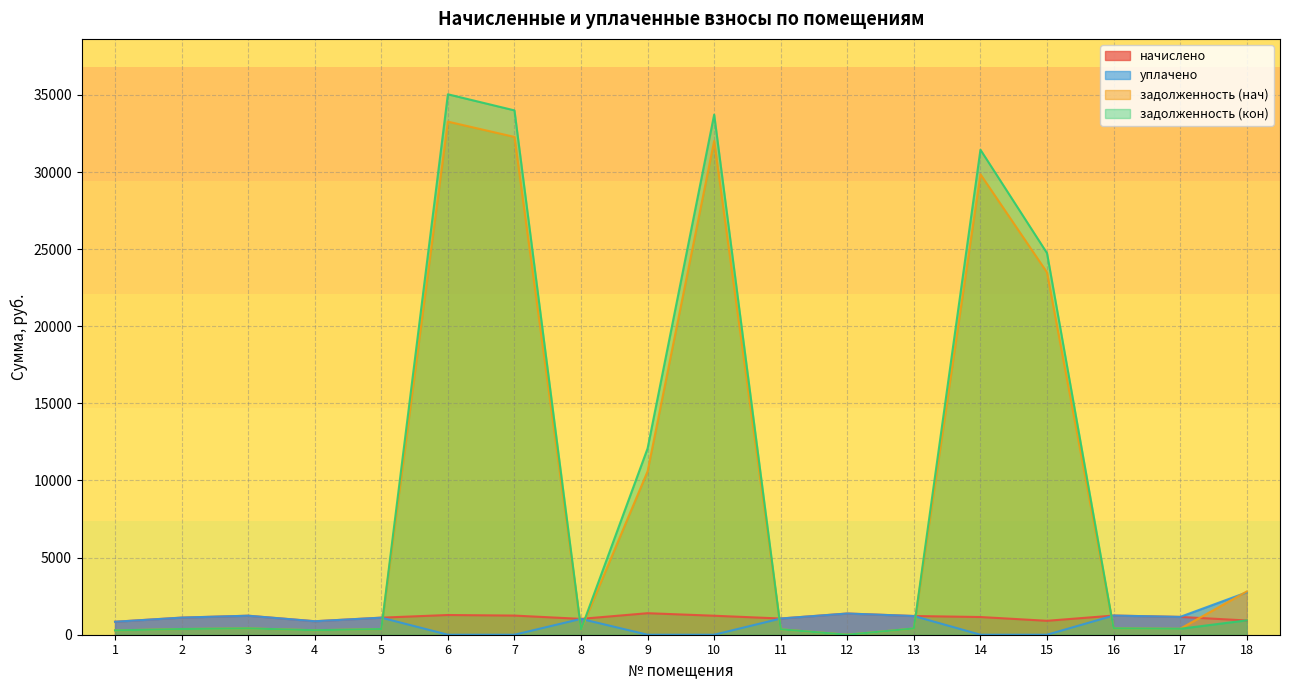

How many lines are shown in the chart?

4